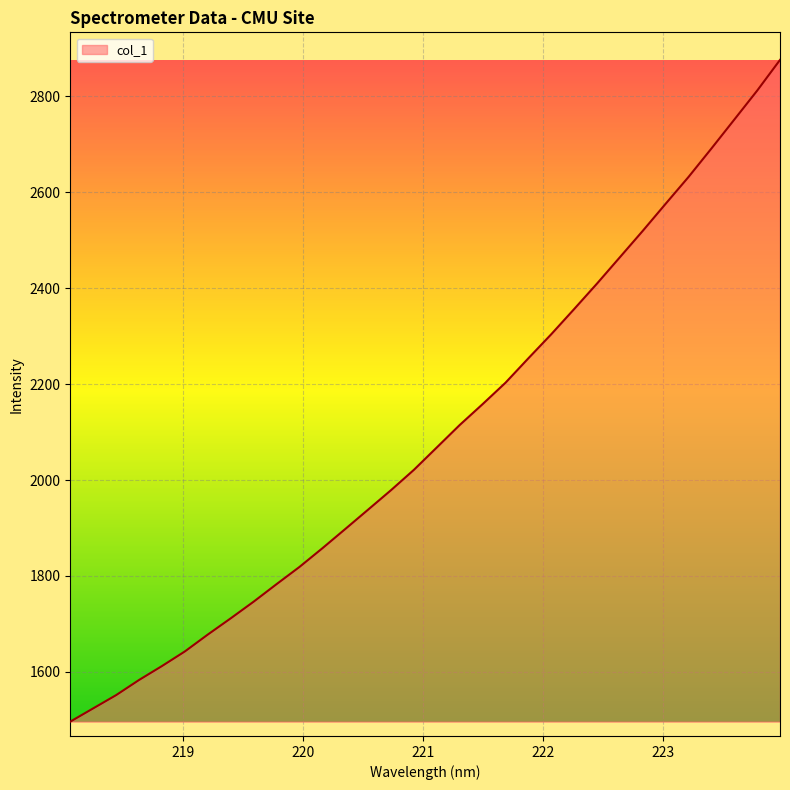

What is the difference between the maximum and minimum values?

1379.8